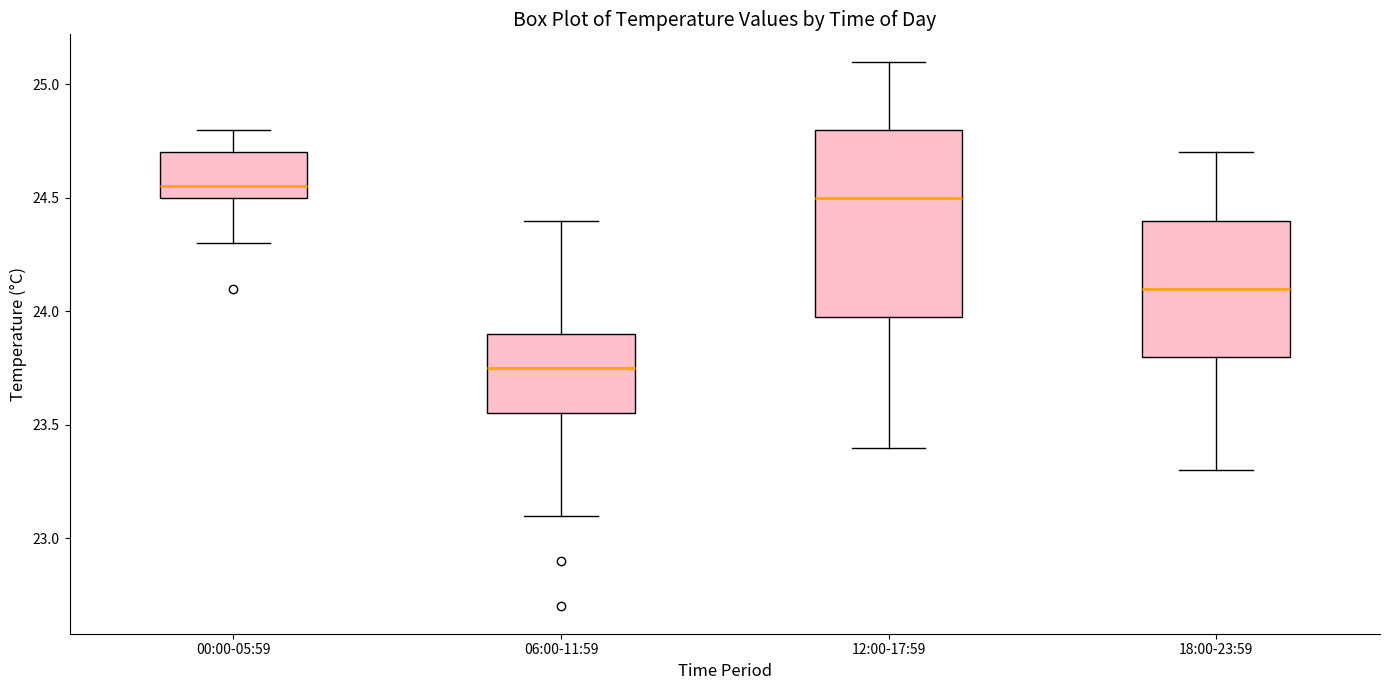

Reading left to right, read every box against the y-axis: the position of its median line, the range the box covers, and the ends of its whiskers. The values are not printed on the chart, so give them approximately, as read against the axis.

00:00-05:59: median 24.55, box 24.50 to 24.70, whiskers 24.30 to 24.80
06:00-11:59: median 23.75, box 23.55 to 23.90, whiskers 23.10 to 24.40
12:00-17:59: median 24.50, box 24.00 to 24.80, whiskers 23.40 to 25.10
18:00-23:59: median 24.10, box 23.80 to 24.40, whiskers 23.30 to 24.70